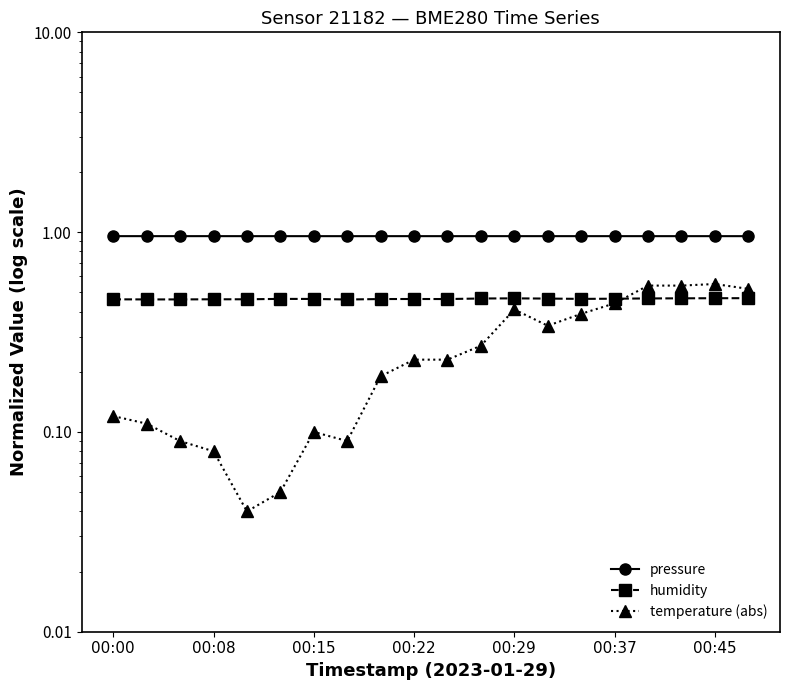

Between 13 and 00:29, which is larger?

13